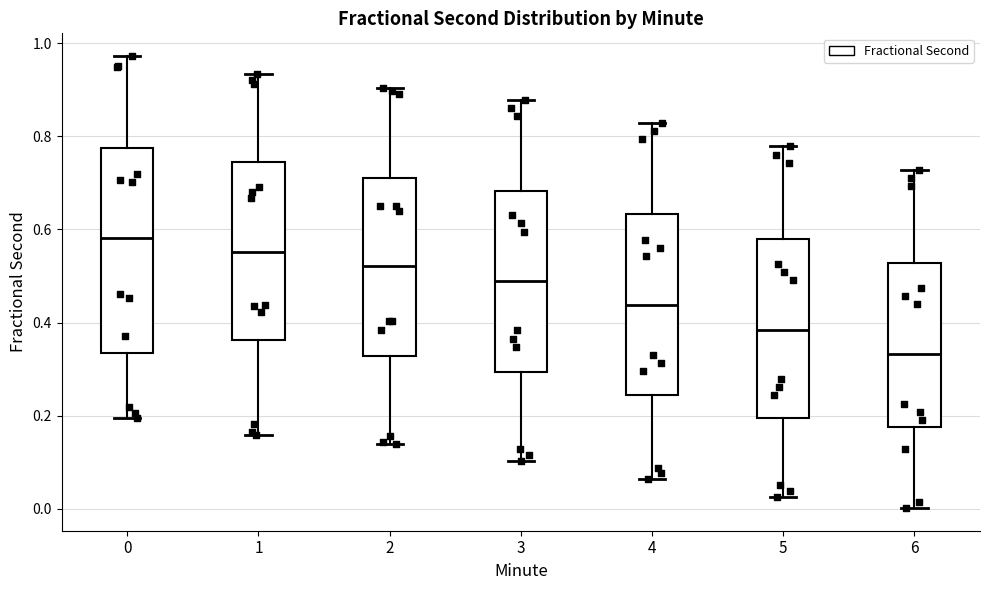

Comparing the boxes themselves (not the whiskers), which one is the tallest?

0